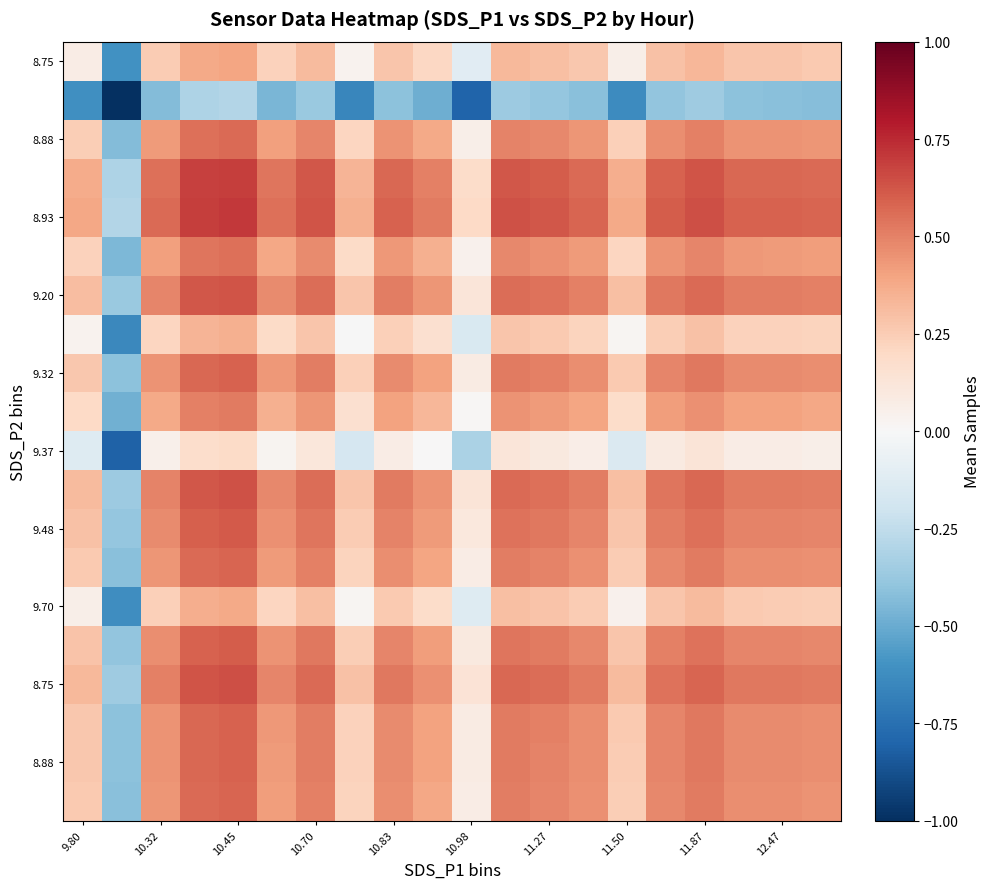

What is the smallest value displayed?

-1.0